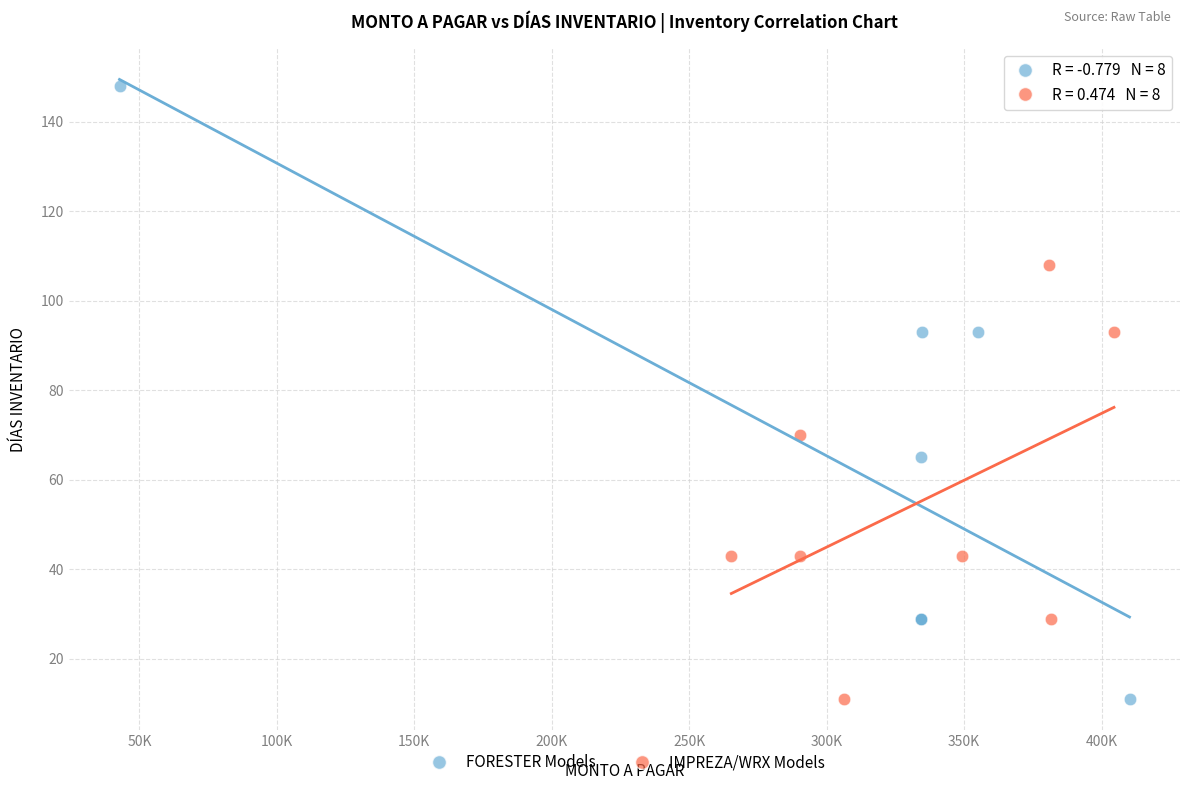

Which series reaches the maximum Y coordinate?

FORESTER Models